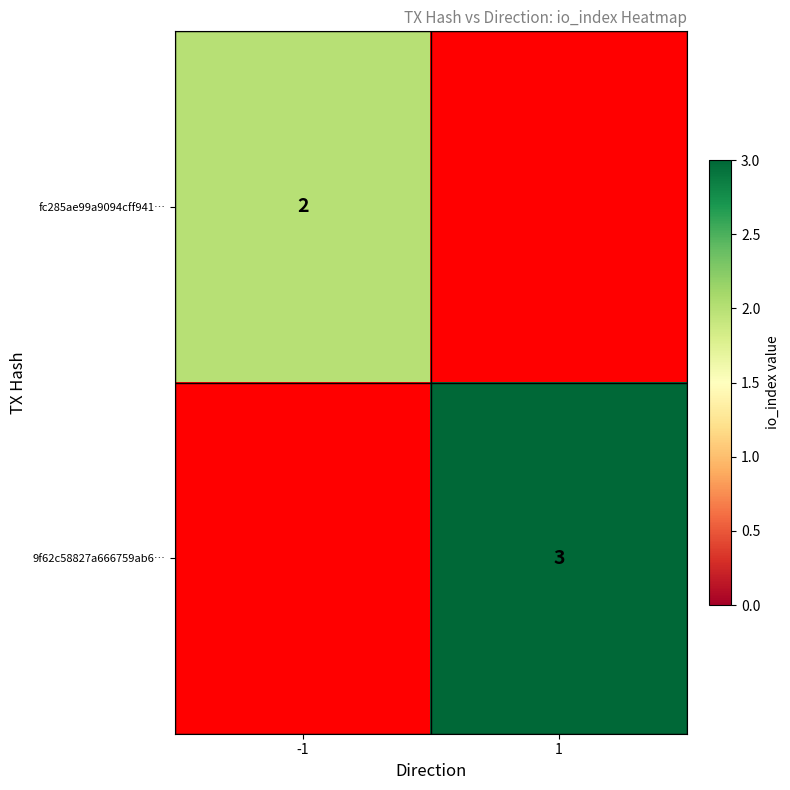

Rank the series by their maximum value, from lowest to highest.

fc285ae99a9094cff941…, 9f62c58827a666759ab6…